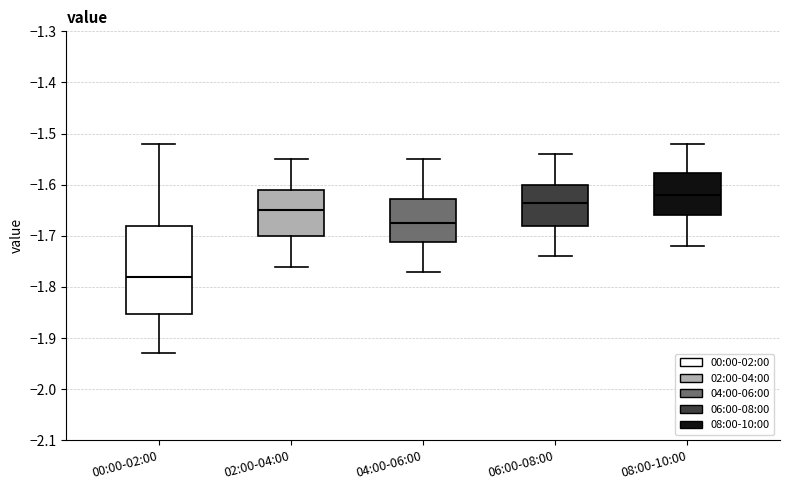

Reading left to right, read every box against the y-axis: the position of its median line, the range the box covers, and the ends of its whiskers. The values are not printed on the chart, so give them approximately, as read against the axis.

00:00-02:00: median -1.78, box -1.85 to -1.68, whiskers -1.93 to -1.52
02:00-04:00: median -1.65, box -1.70 to -1.61, whiskers -1.76 to -1.55
04:00-06:00: median -1.67, box -1.71 to -1.63, whiskers -1.77 to -1.55
06:00-08:00: median -1.63, box -1.68 to -1.60, whiskers -1.74 to -1.54
08:00-10:00: median -1.62, box -1.66 to -1.58, whiskers -1.72 to -1.52